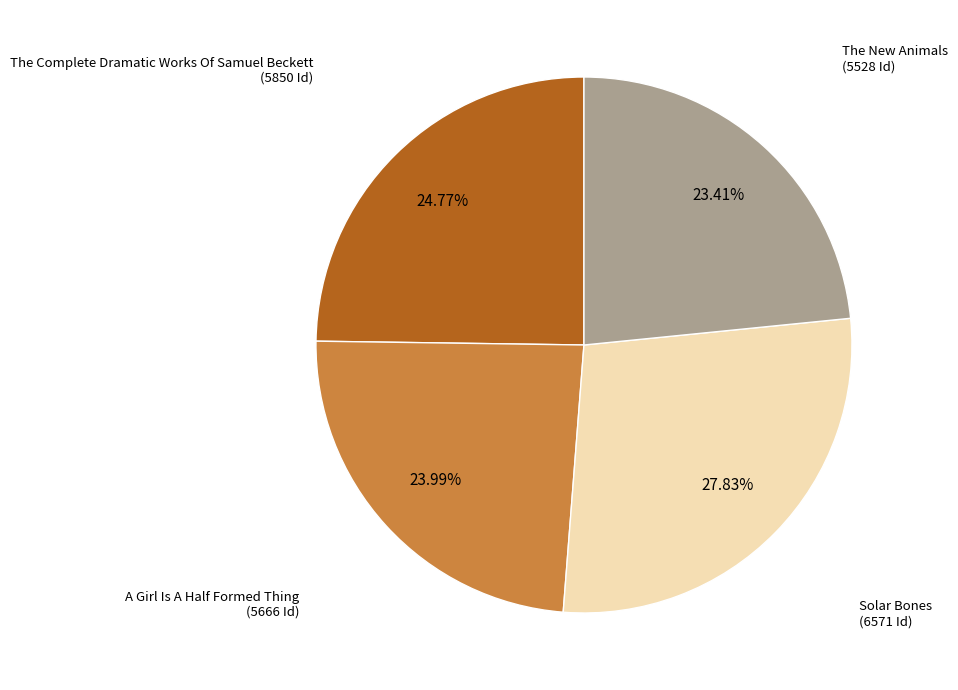

Does any single category account for the majority?

No